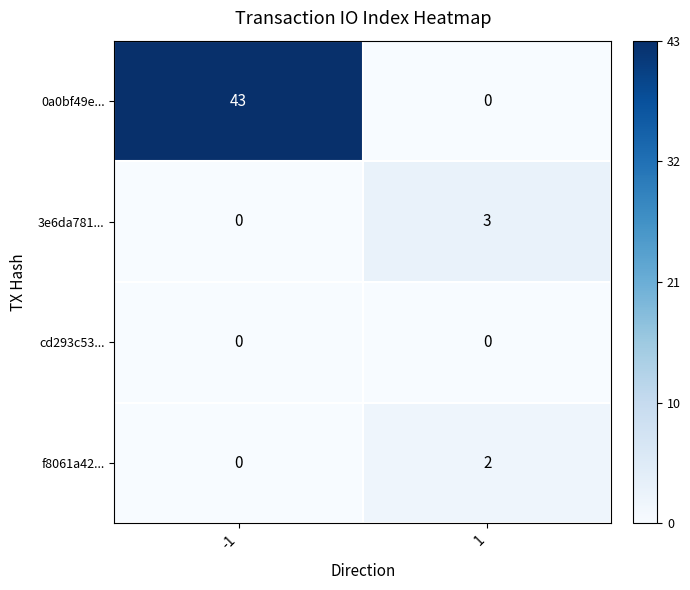

List the series in order of their peak value, lowest first.

cd293c53..., f8061a42..., 3e6da781..., 0a0bf49e...